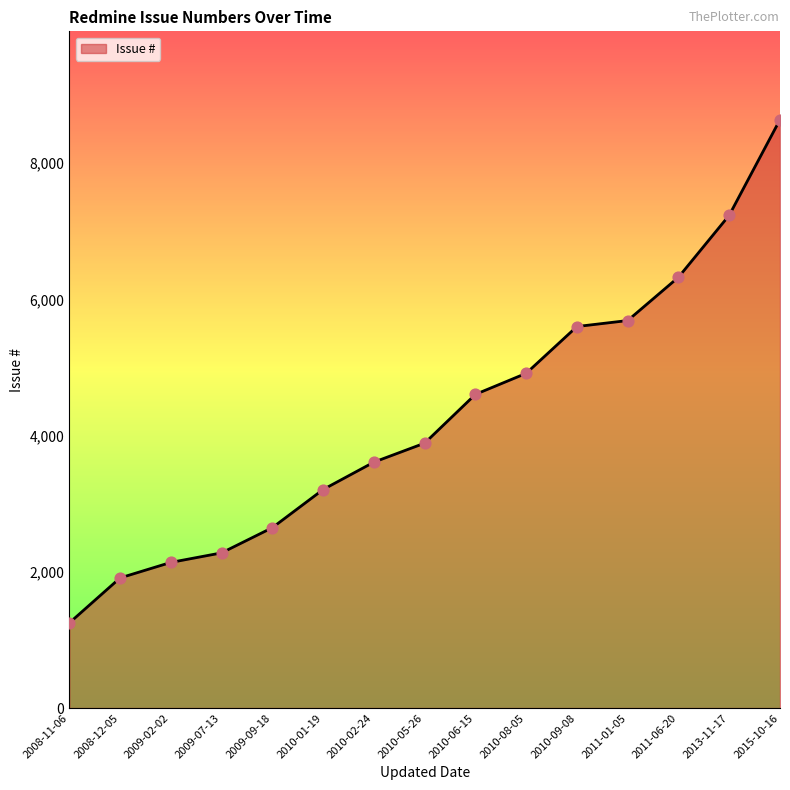

Approximately how many times larger is the value at 2010-08-05 compared to 2009-09-18?

1.9